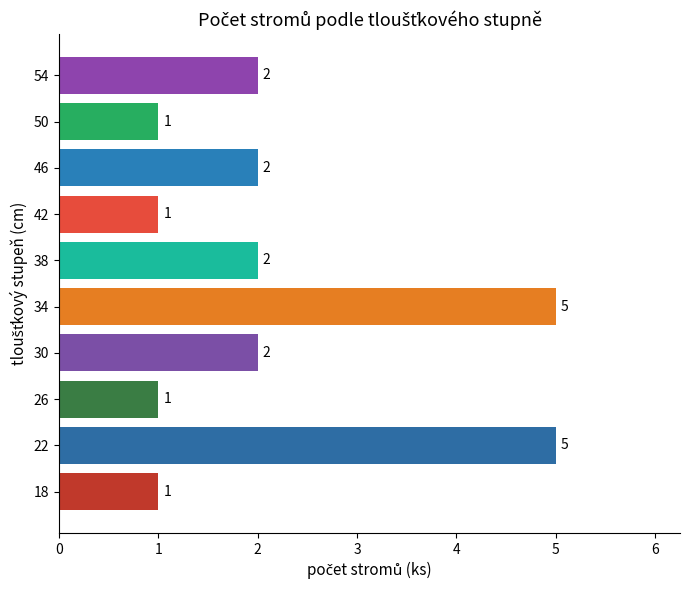

What is the greatest value displayed?

5